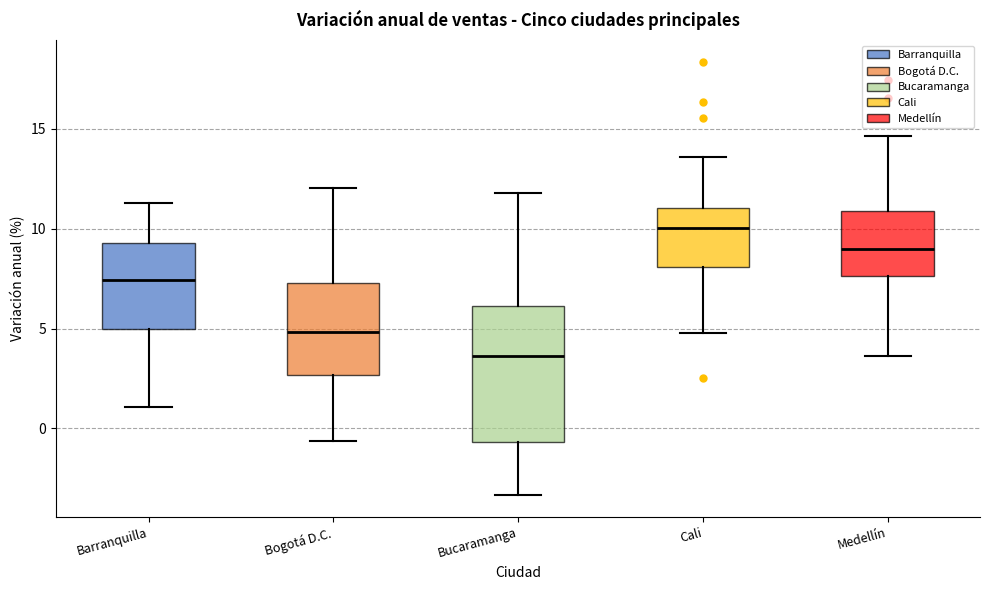

Reading left to right, read every box against the y-axis: the position of its median line, the range the box covers, and the ends of its whiskers. The values are not printed on the chart, so give them approximately, as read against the axis.

Barranquilla: median 7.5, box 5.0 to 9.5, whiskers 1.0 to 11.5
Bogotá D.C.: median 5.0, box 2.5 to 7.5, whiskers -0.5 to 12.0
Bucaramanga: median 3.5, box -0.5 to 6.0, whiskers -3.5 to 12.0
Cali: median 10.0, box 8.0 to 11.0, whiskers 5.0 to 13.5
Medellín: median 9.0, box 7.5 to 11.0, whiskers 3.5 to 14.5